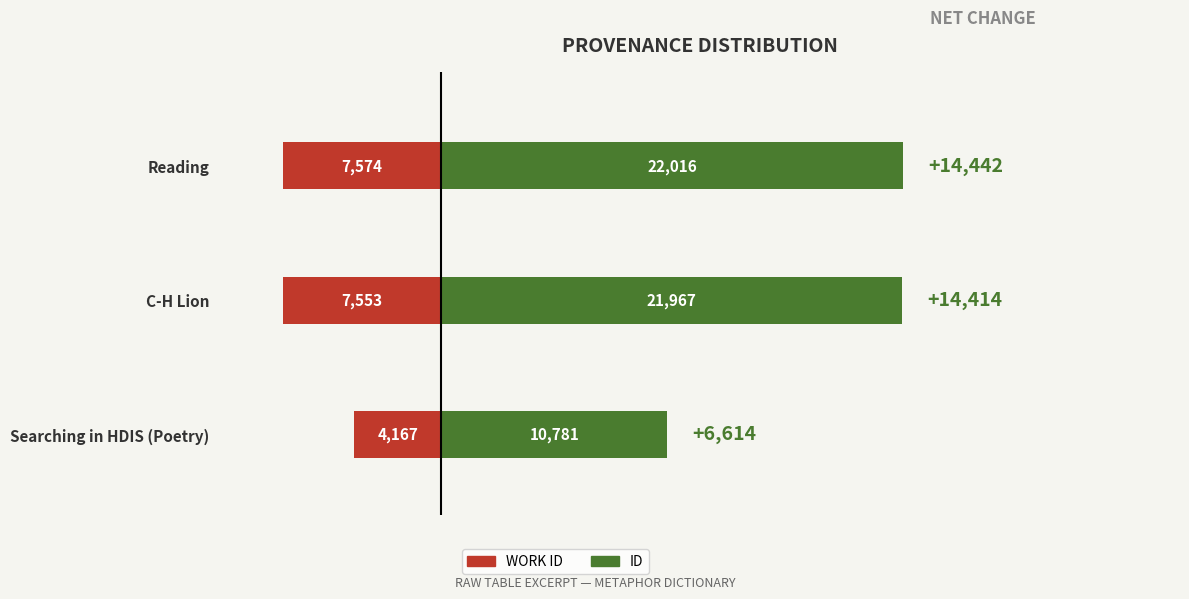

What position from the right is C-H Lion?

2